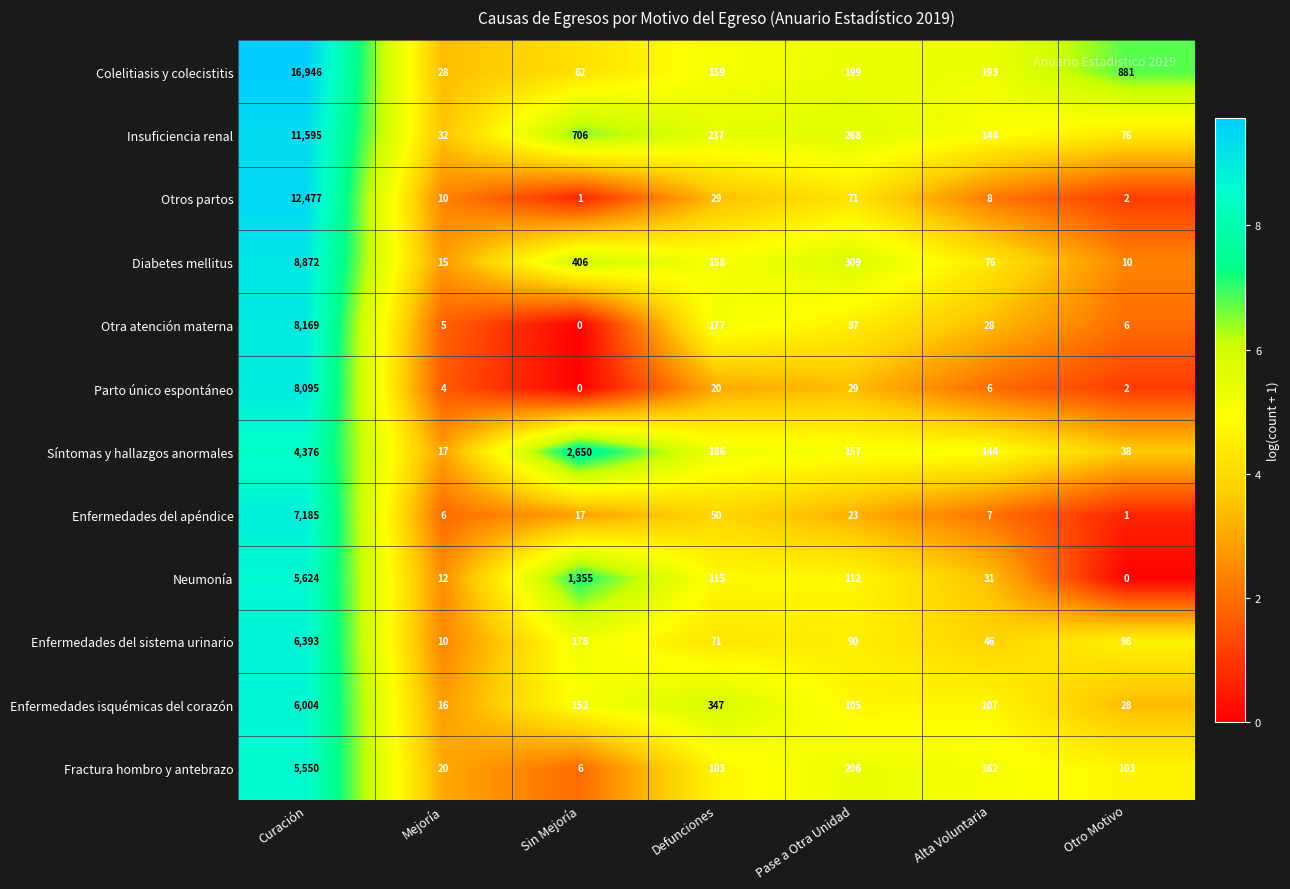

Between Pase a Otra Unidad and Otro Motivo, which series saw the biggest shift?

Colelitiasis y colecistitis